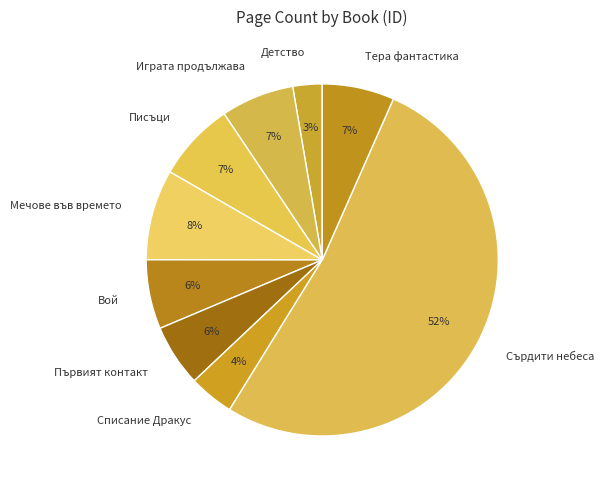

The Списание Дракус slice represents 4% of the pie. True or false?

True